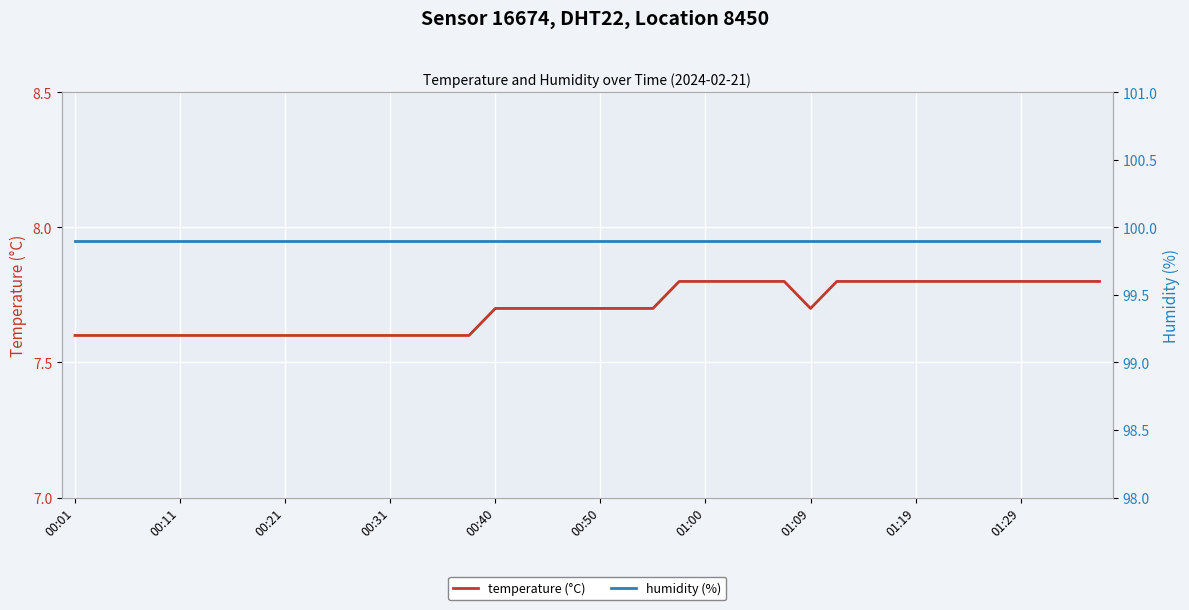

The temperature (°C) series shows 7.6 at 00:01. True or false?

True